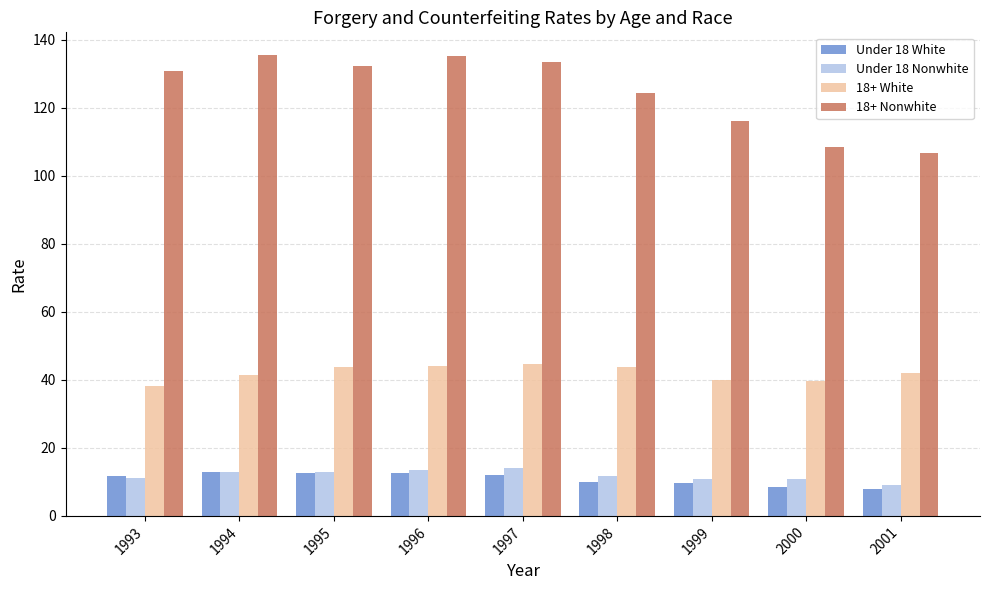

Which series changed the most between 1994 and 2001?

18+ Nonwhite